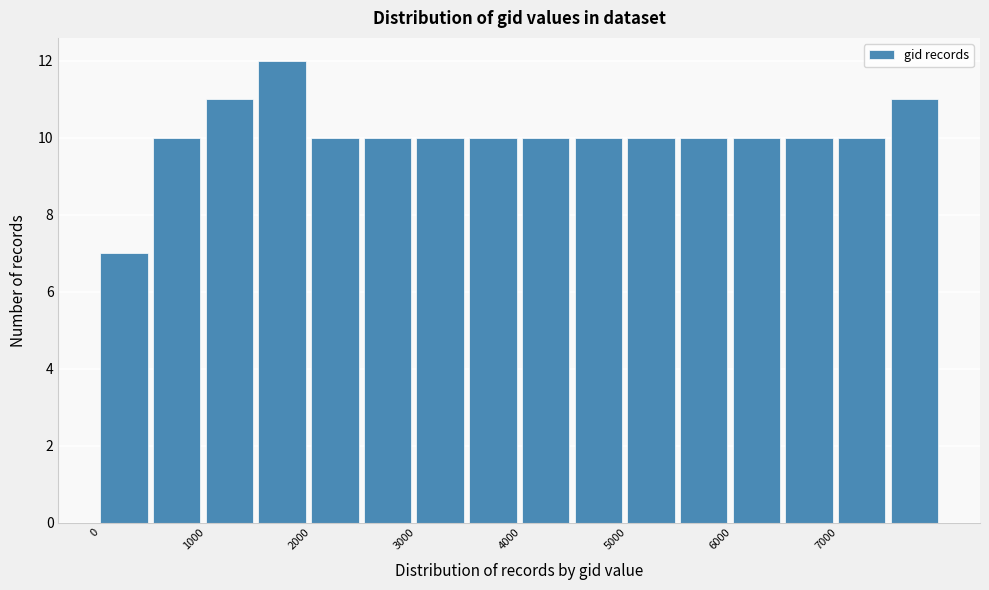

What is the height of the bar covering 7500 to 8000 on the x-axis? The values are not printed on the chart, so give them approximately, as read against the axis.

11